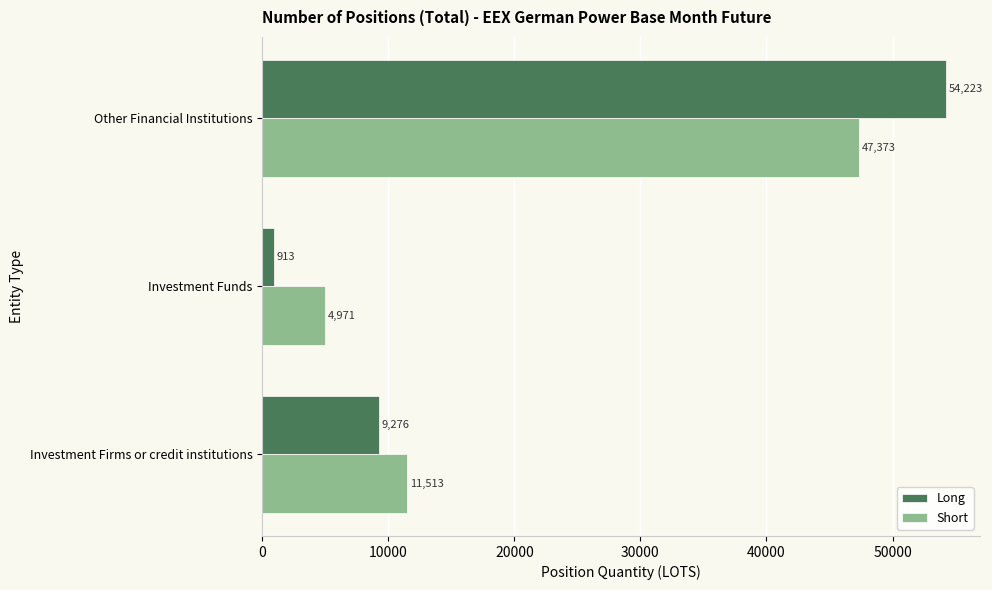

What are all the series names shown in the legend?

Long, Short